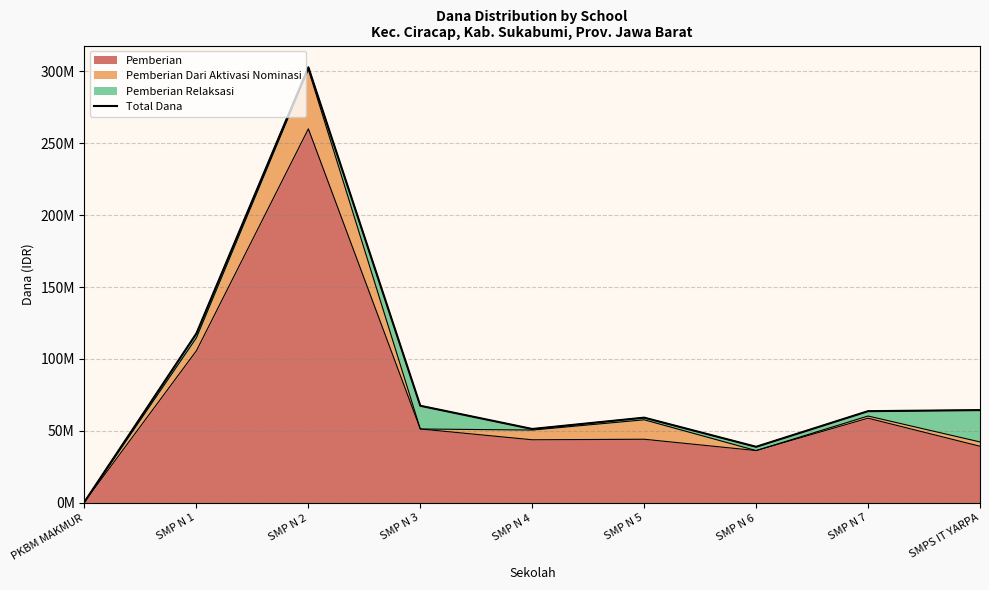

True or false: the data shows 67500000 at SMP N 3.

True